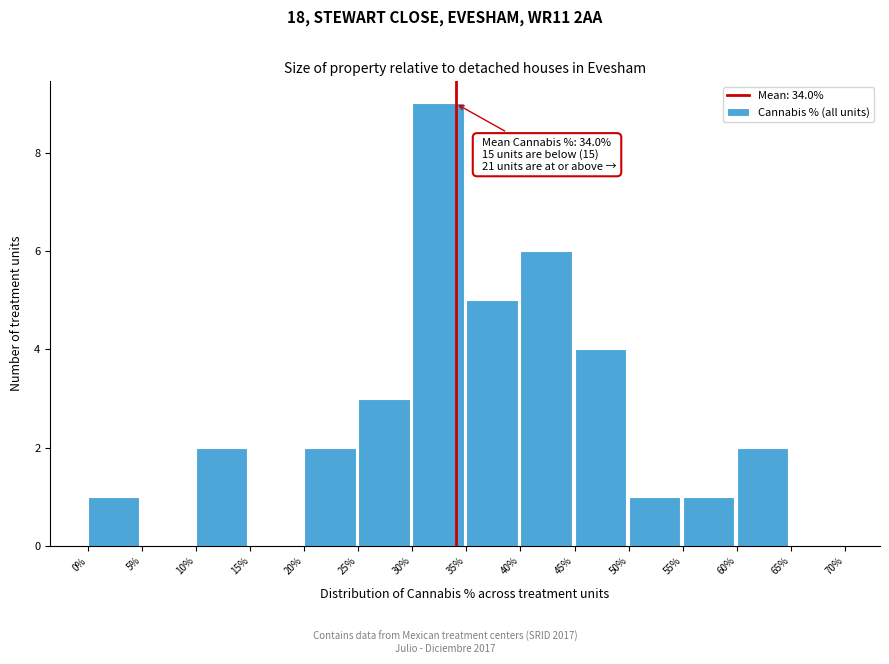

Which range on the x-axis has the tallest bar?

30% to 35%